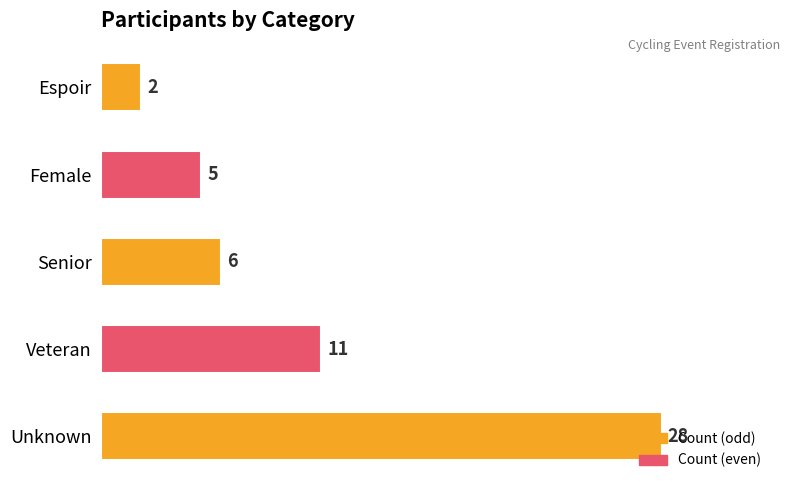

Approximately how many times larger is the value at Unknown compared to Senior?

4.7